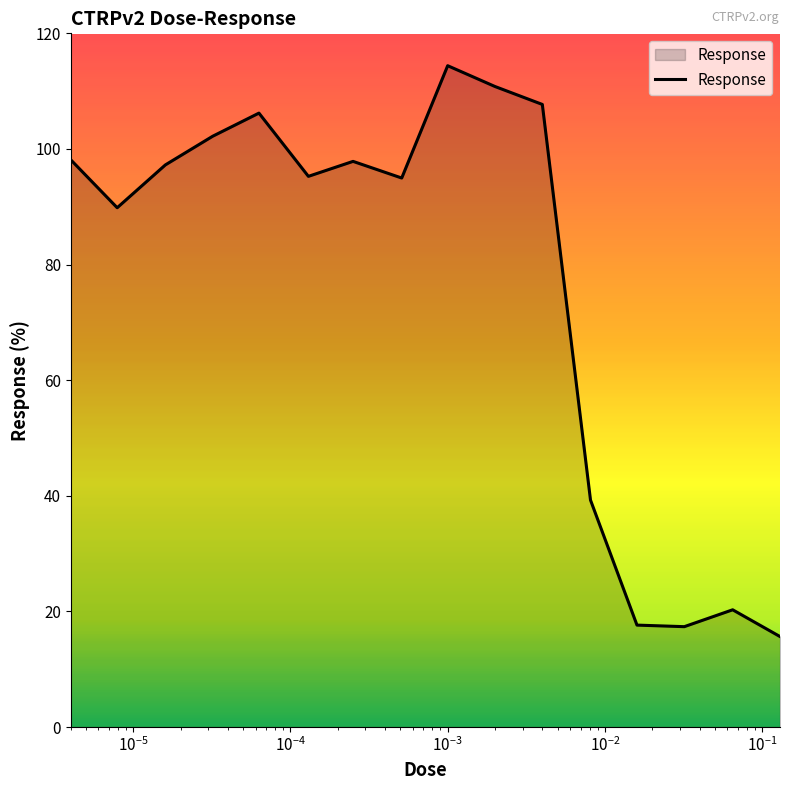

What is the smallest value displayed?

15.7